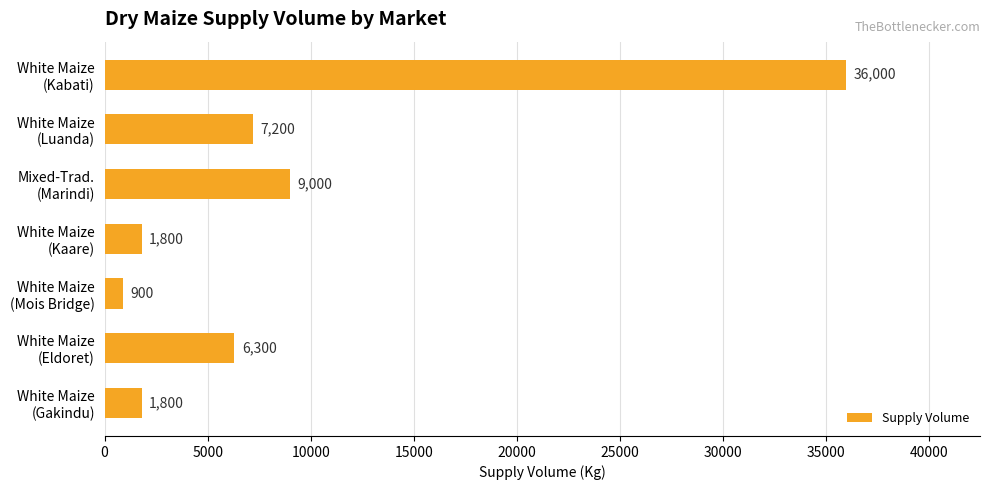

What is the difference between the maximum and second lowest values?

34200